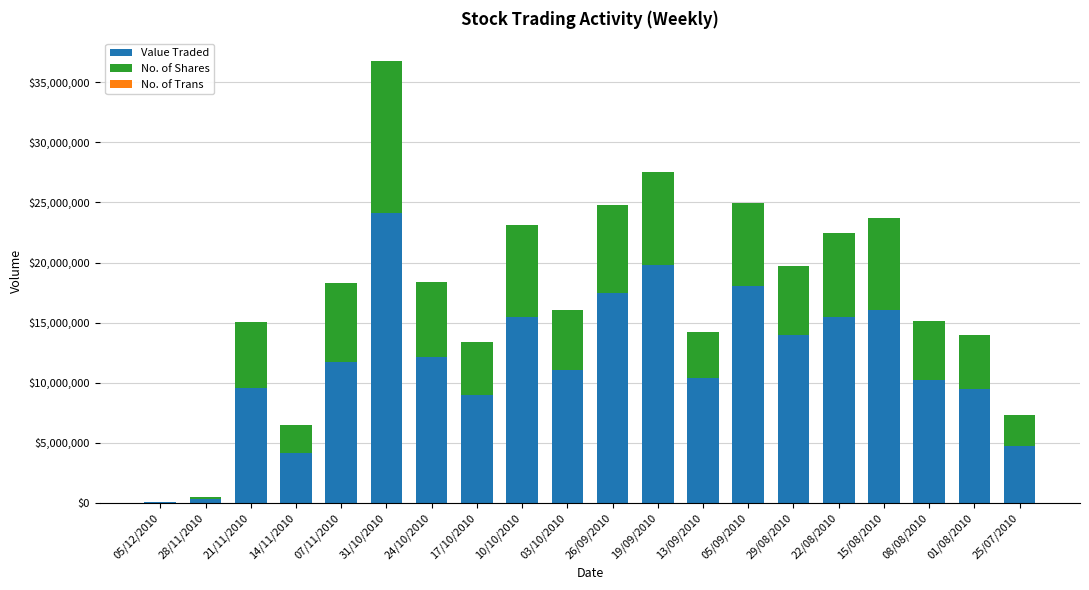

At which category is the sum across all series the highest?

31/10/2010